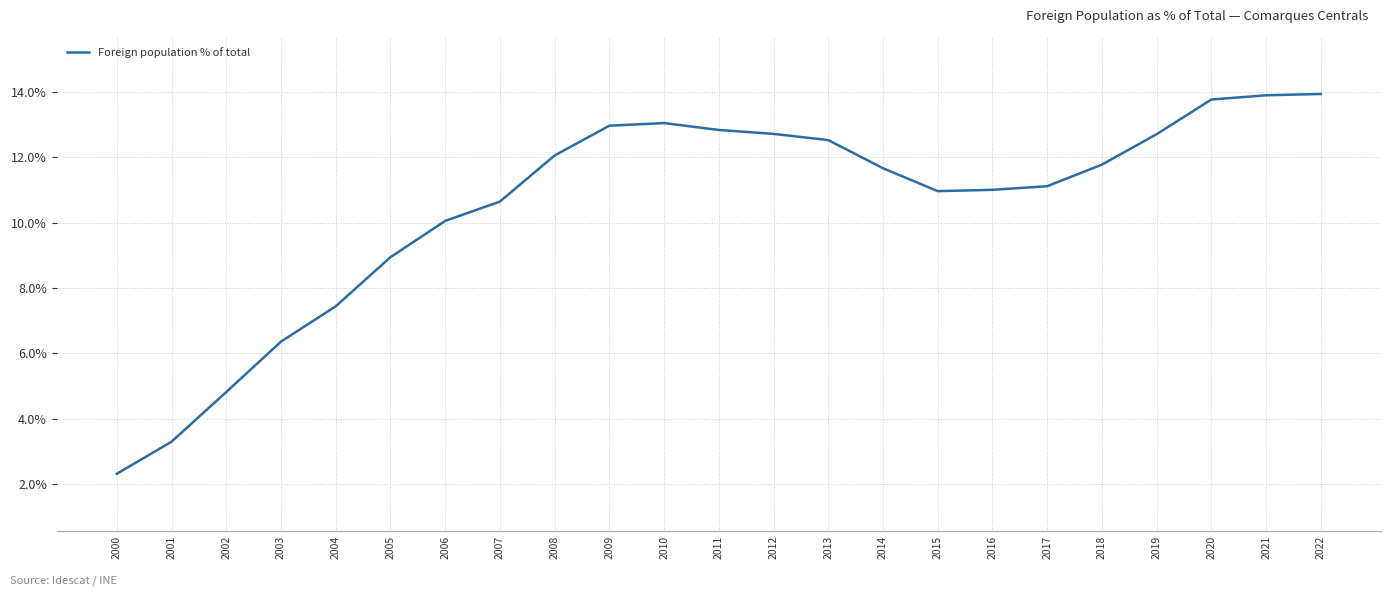

True or false: the data has more than 0 interior local peaks.

True